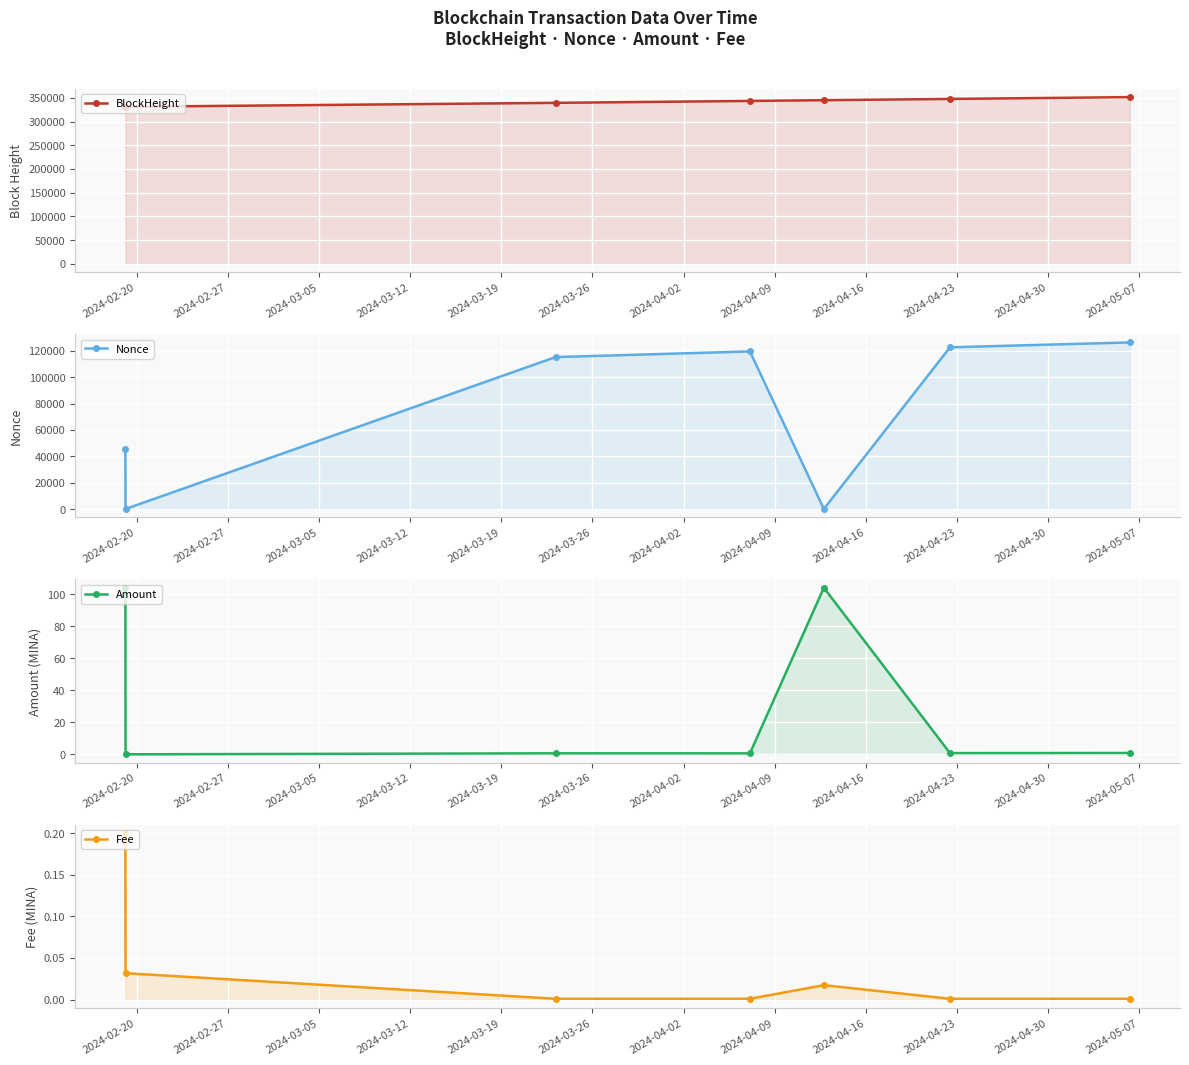

What is the difference between the maximum and second lowest values in the Nonce series?

126309.0